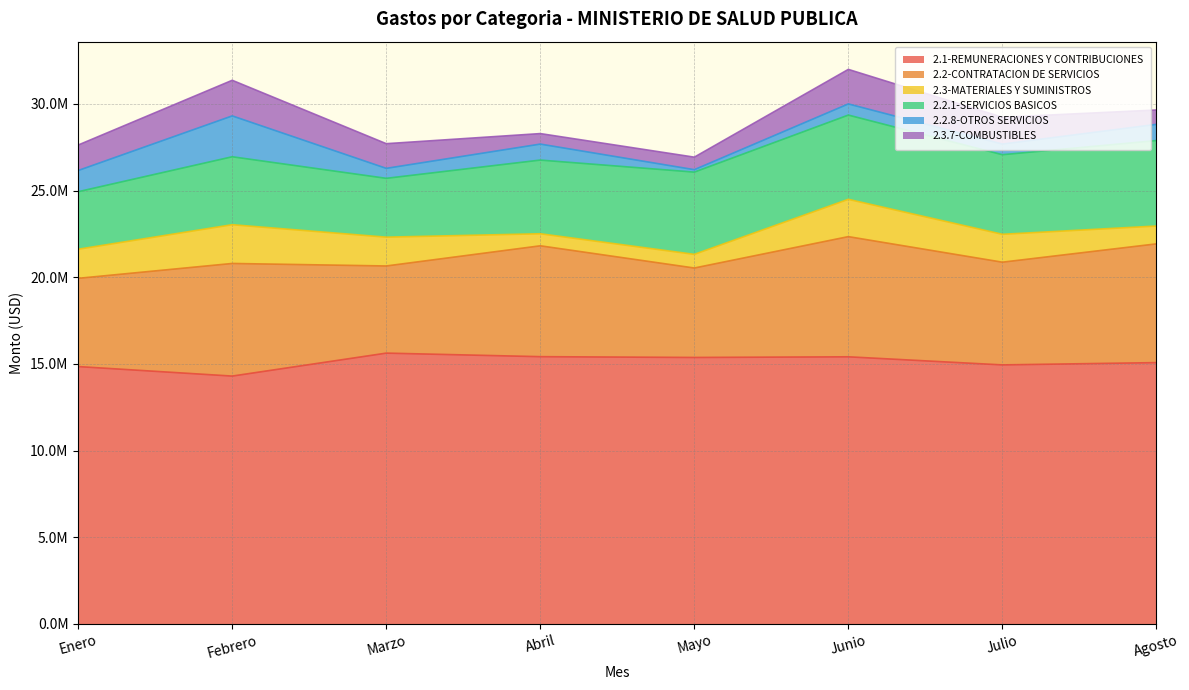

What is the difference between the maximum and minimum values in the 2.2.1-SERVICIOS BASICOS series?

1613240.9